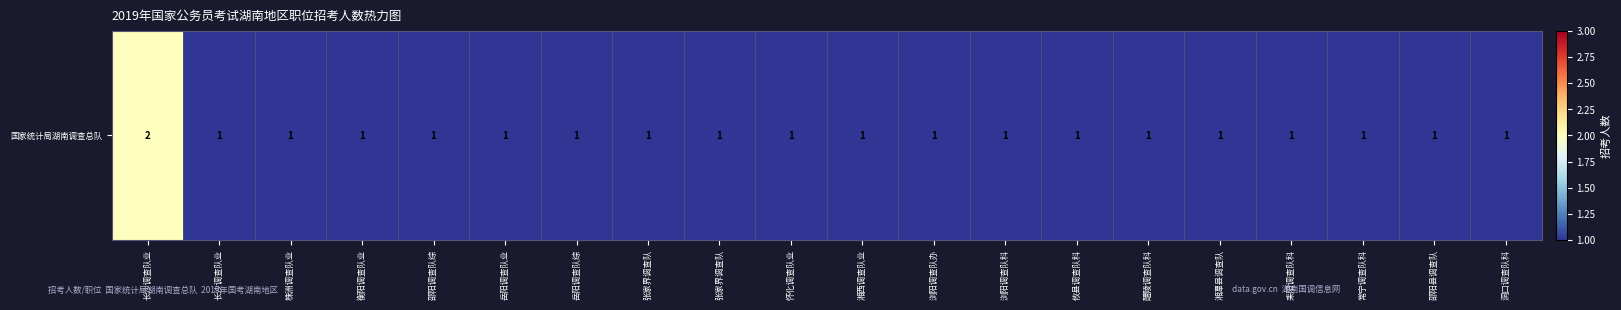

Approximately how many times larger is the value at 张家界调查队 compared to 醴陵调查队科?

1.0